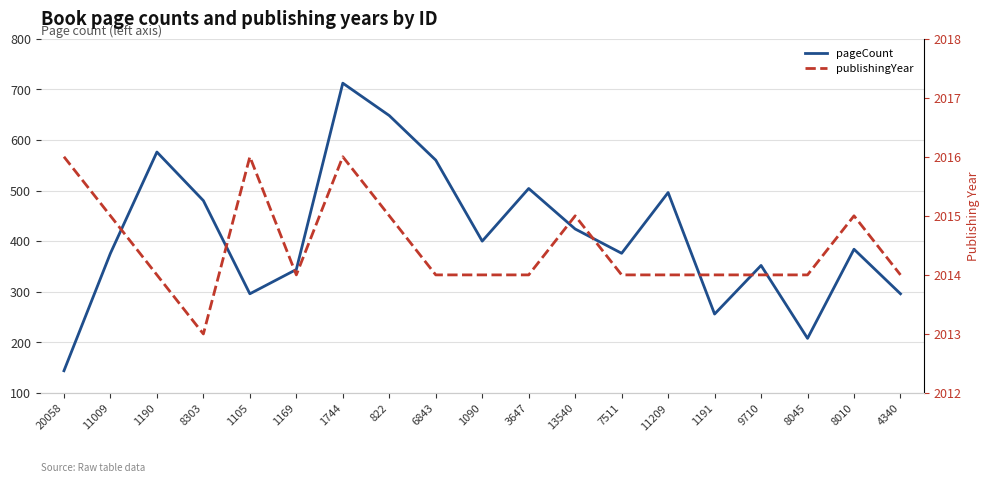

Reading right to left, transcribe all the data shown in this chart.

pageCount: 296	384	208	352	256	496	376	424	504	400	560	648	712	344	296	480	576	376	144
publishingYear: 2014	2015	2014	2014	2014	2014	2014	2015	2014	2014	2014	2015	2016	2014	2016	2013	2014	2015	2016